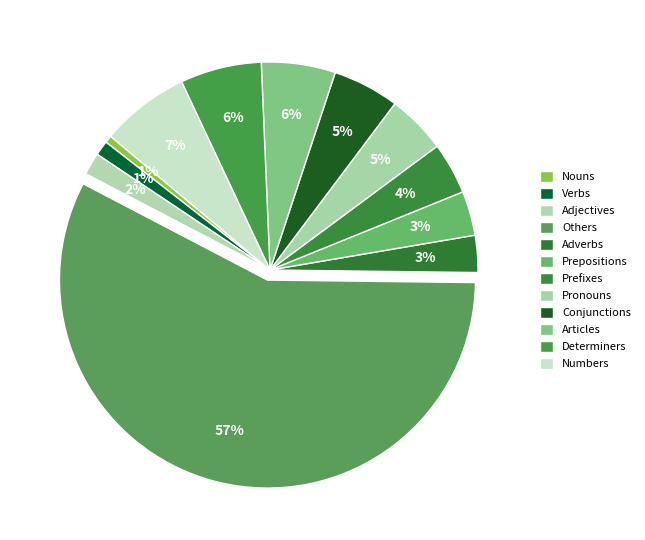

To the nearest percent, what percentage of the pie is Prepositions?

3%